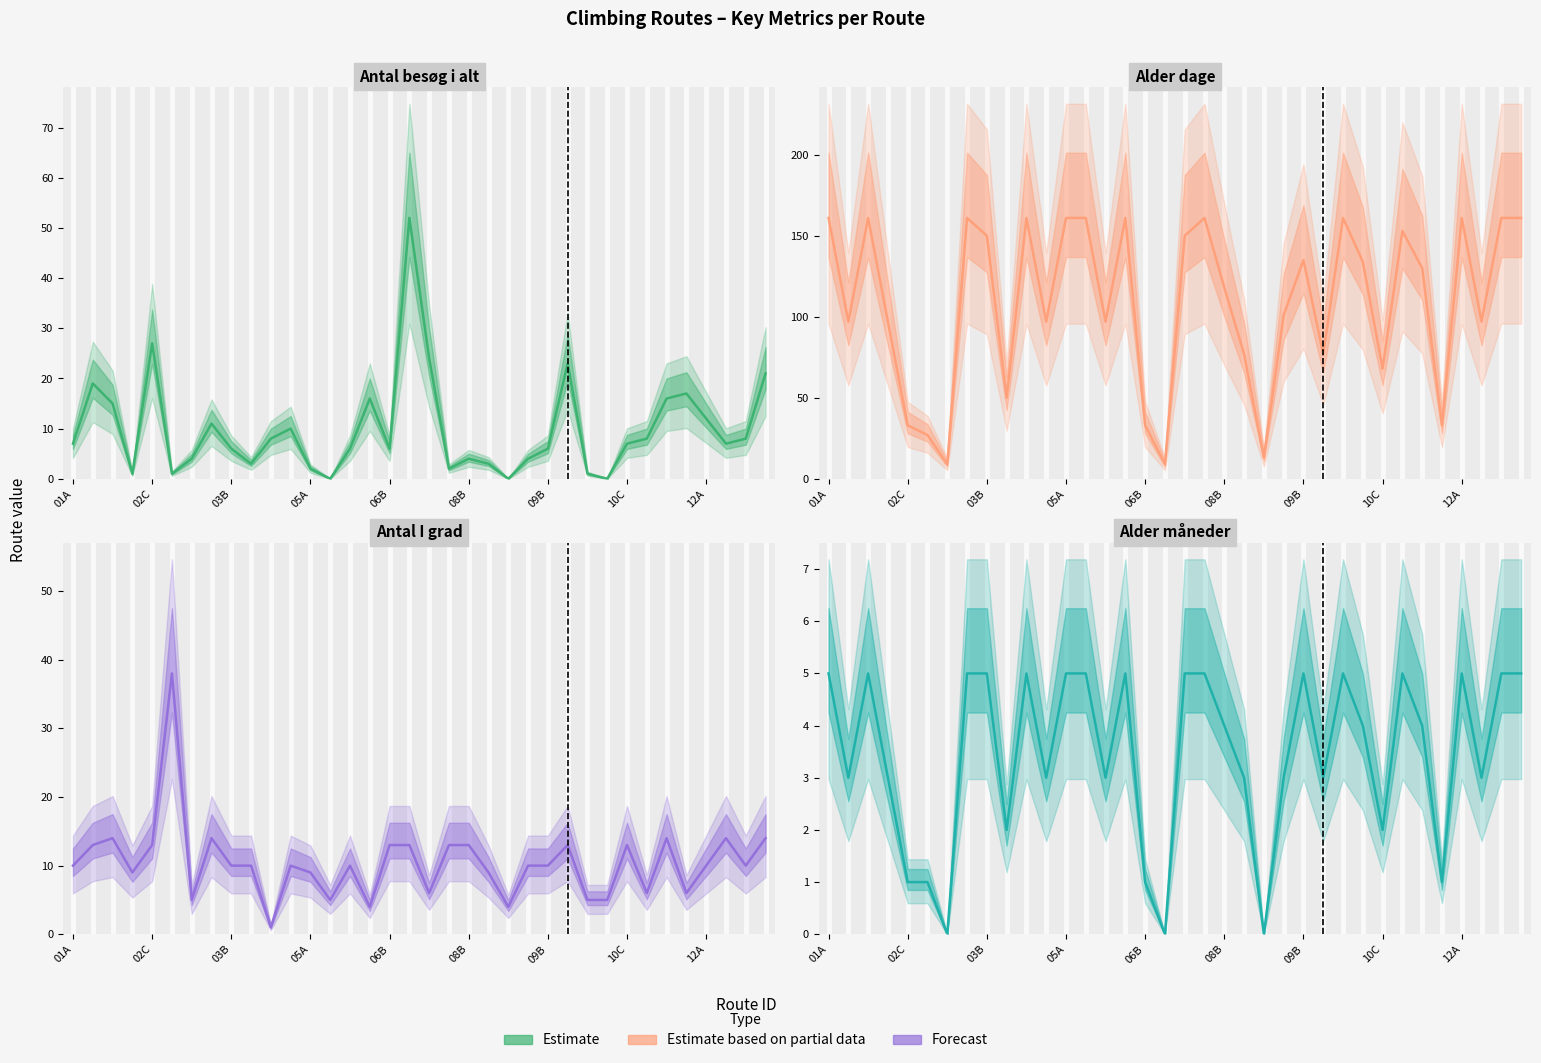

What is the value of the Alder dage point at the 34th from the left?

97